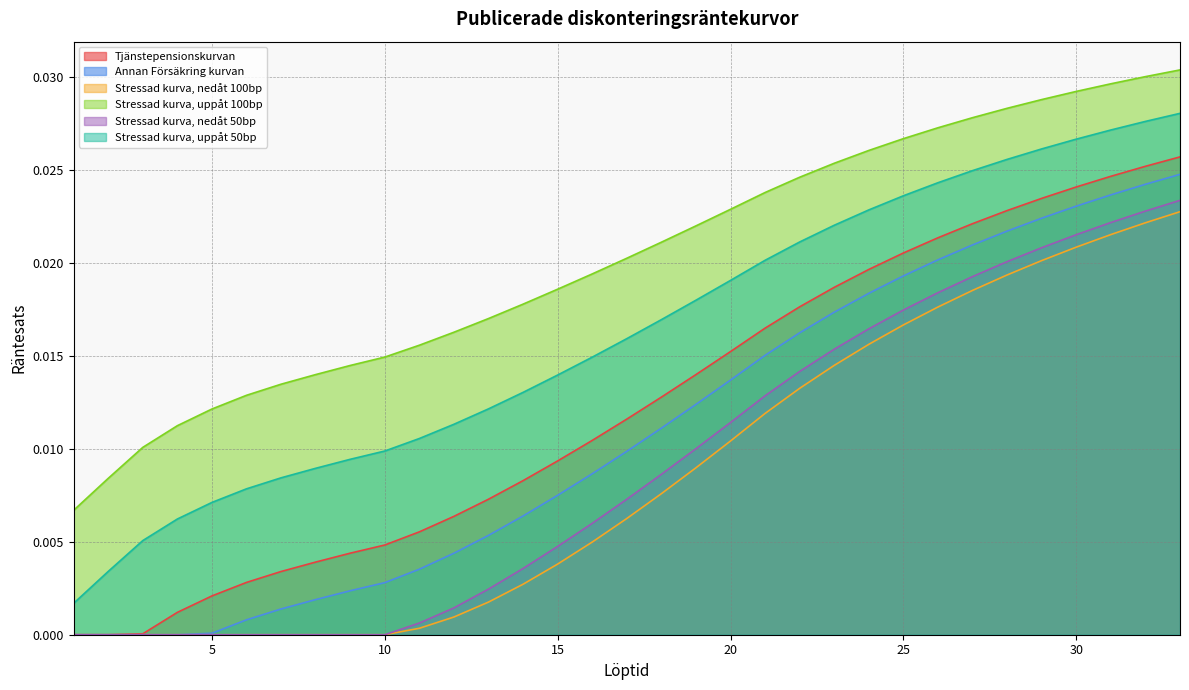

True or false: Stressad kurva, uppåt 100bp and Annan Försäkring kurvan intersect in this chart.

False